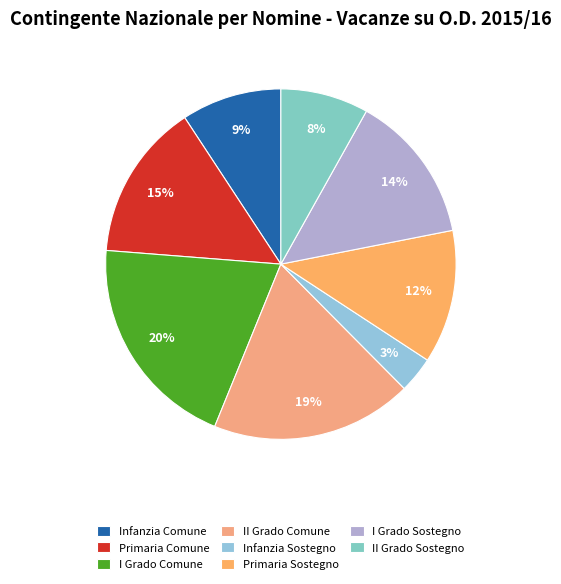

The Primaria Sostegno slice represents 12% of the pie. True or false?

True